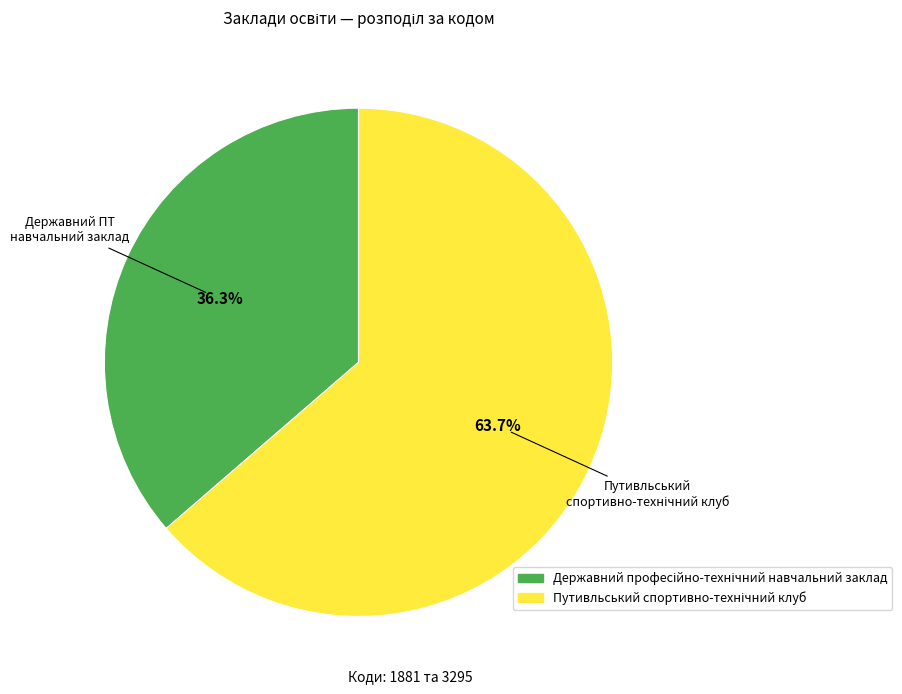

Is there a majority slice in this chart?

Yes